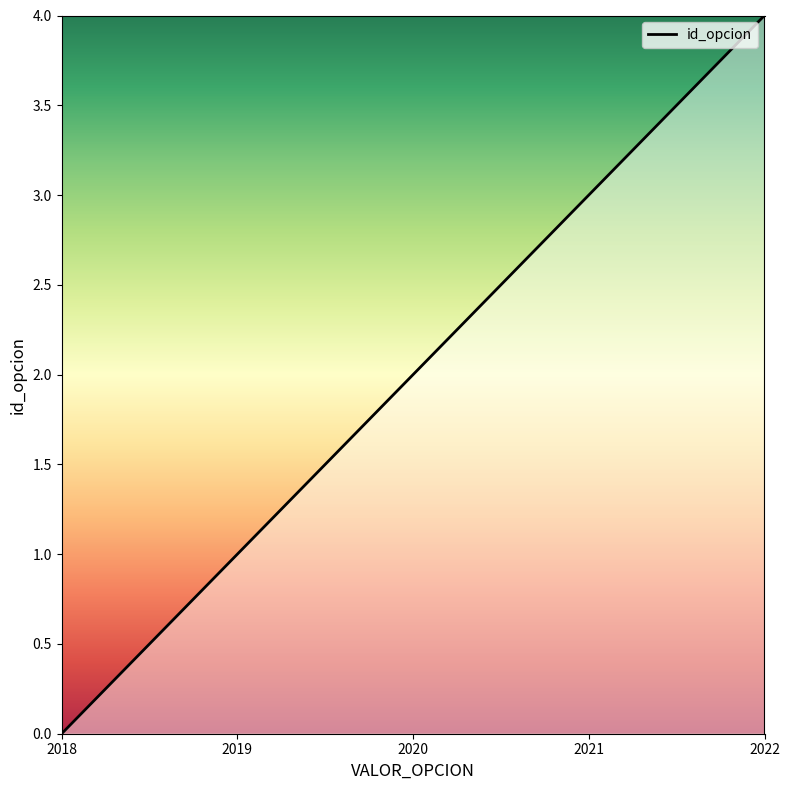

Which category has the highest value across all series?

2022